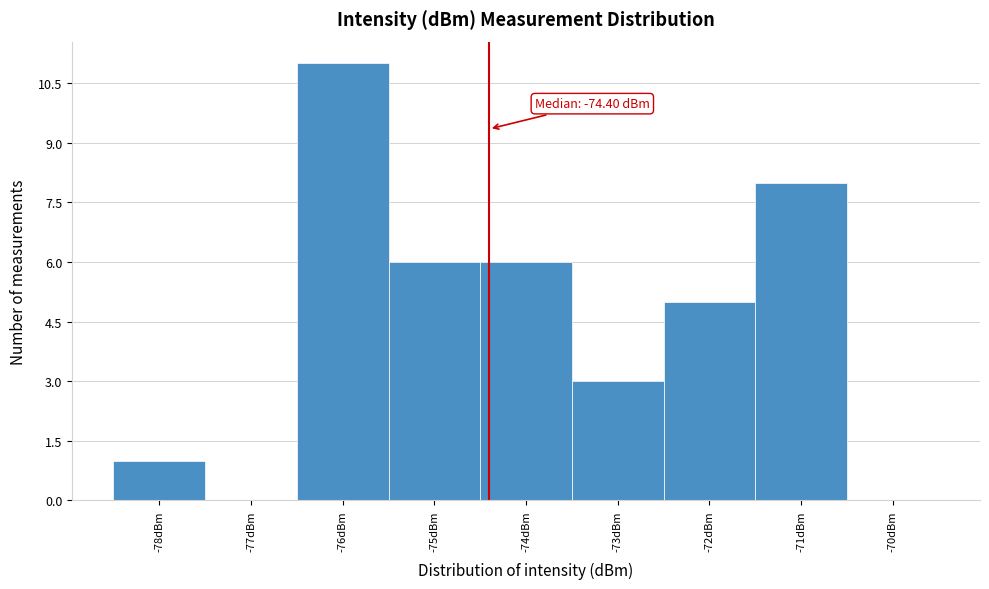

Which range on the x-axis has the tallest bar?

-76.5 to -75.5